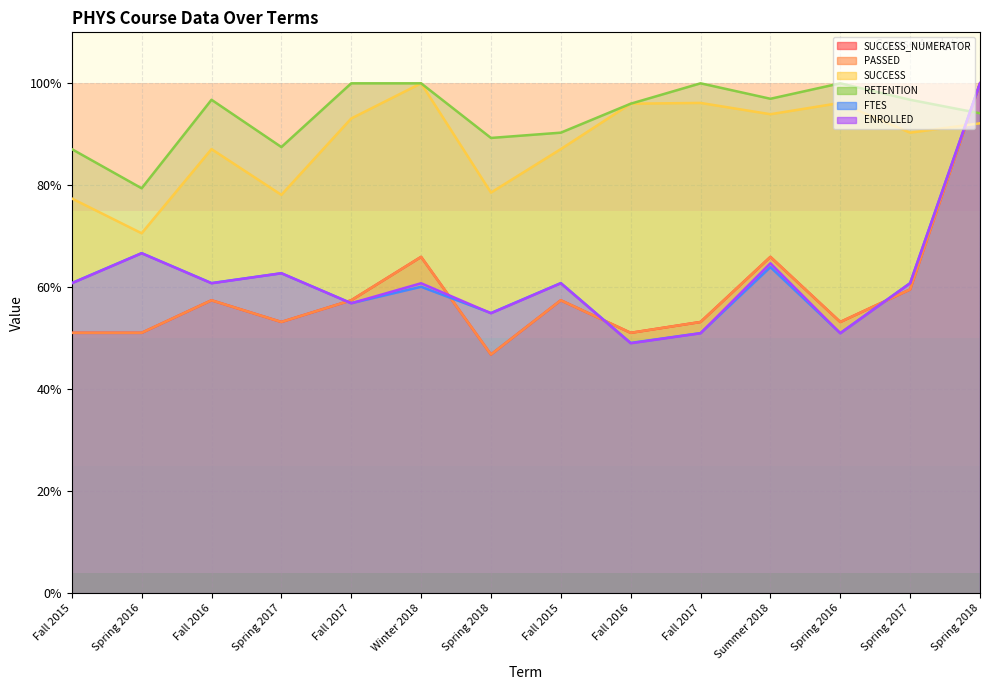

Where do ENROLLED and PASSED first cross each other?

Spring 2017 and Fall 2017